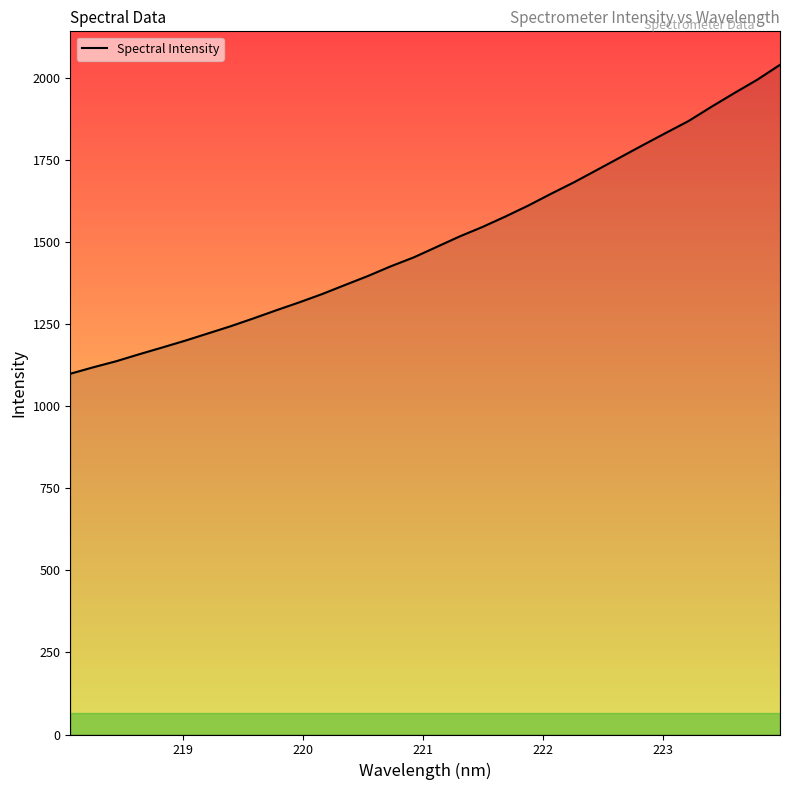

What is the greatest value displayed?

2039.4